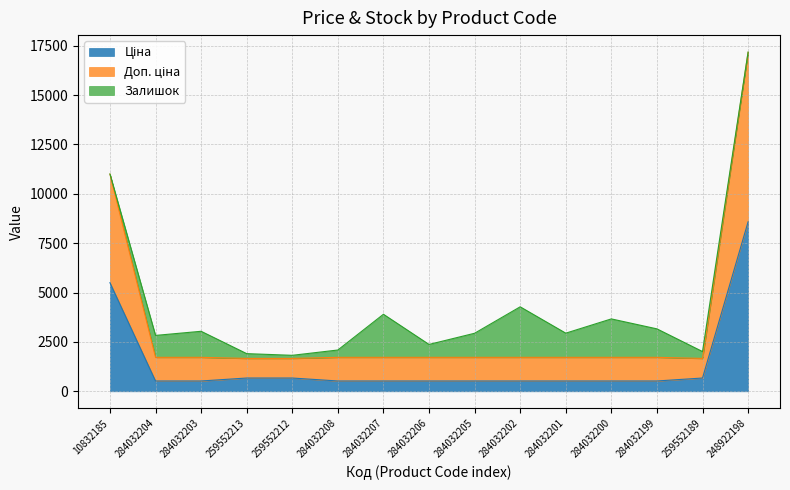

The value of Ціна at 284032207 is 182.0. True or false?

False